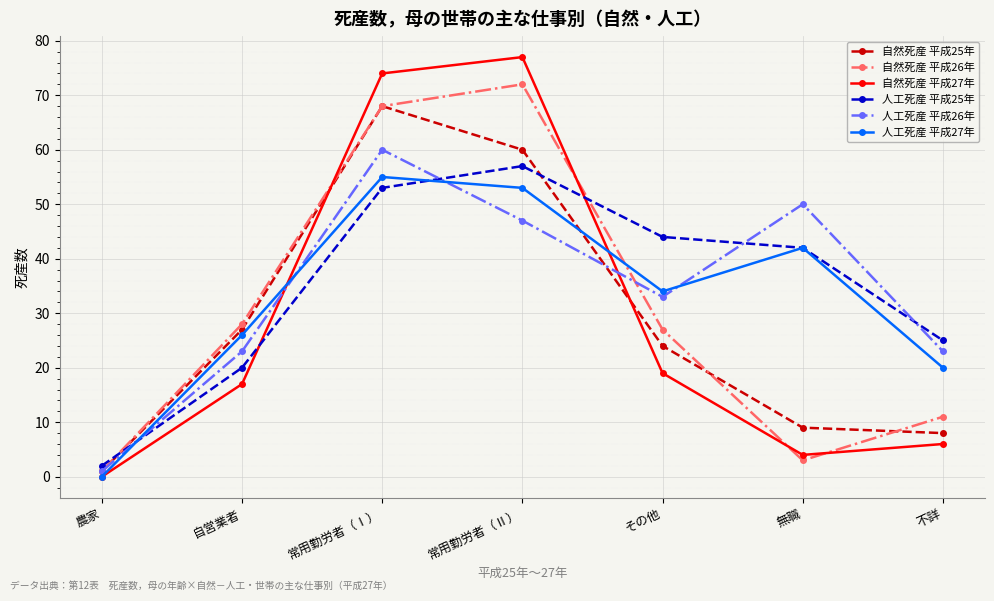

The 人工死産 平成26年 series shows 15 at その他. True or false?

False